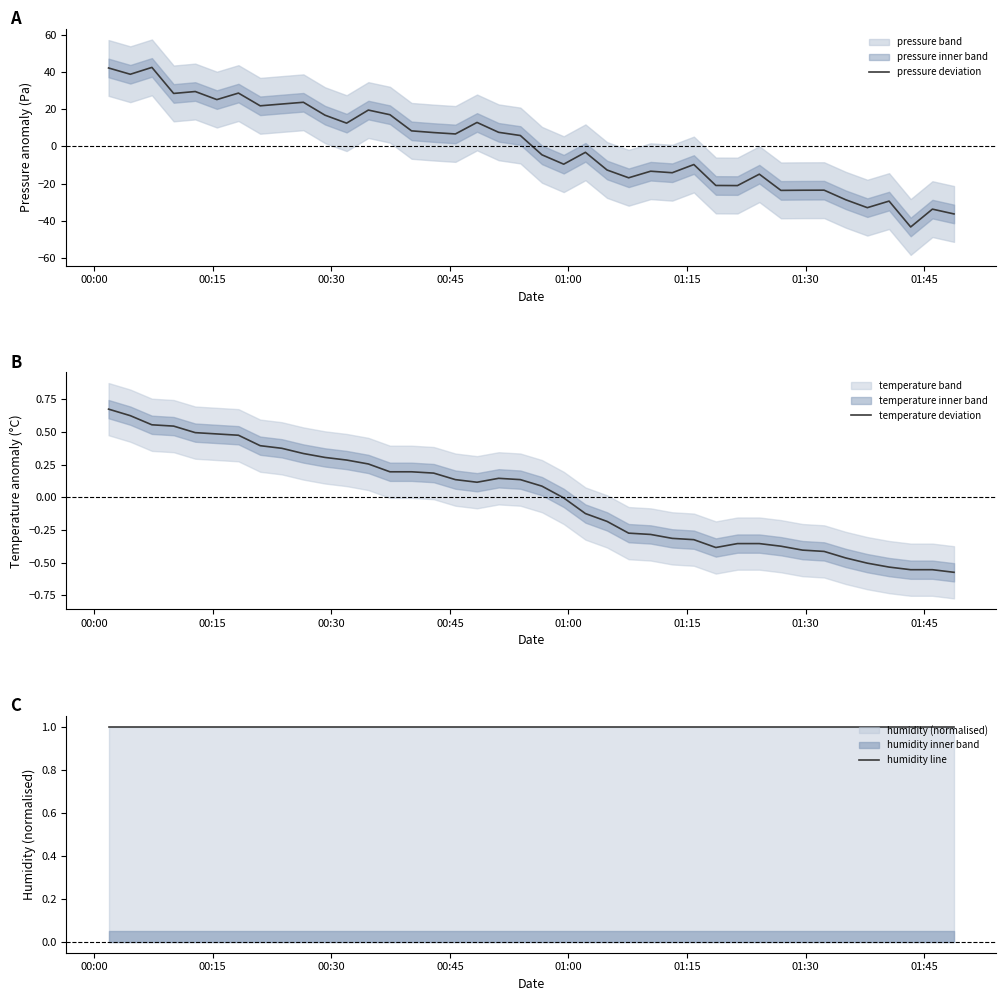

Where does the pressure deviation series first go above 5?

00:00